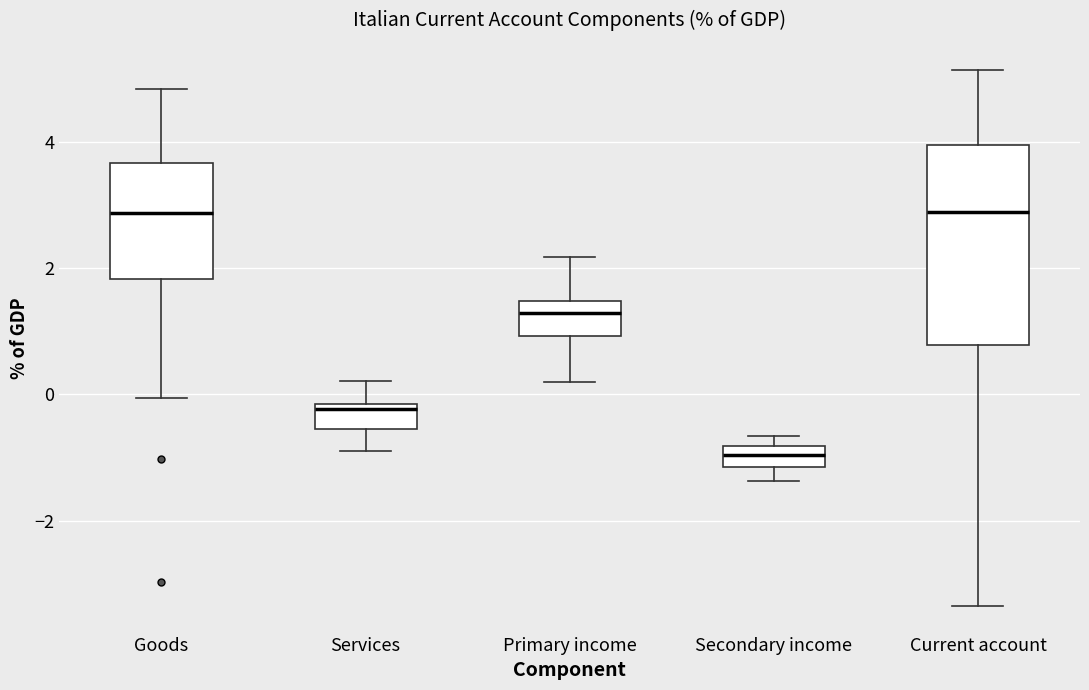

Reading left to right, transcribe this box plot: for each box, give where its median line is, the range the box spans, and where its two whiskers end, as read against the y-axis. The values are not printed on the chart, so give them approximately, as read against the axis.

Goods: median 2.8, box 1.8 to 3.6, whiskers 0.0 to 4.8
Services: median -0.2 (just below the box's upper edge), box -0.6 to -0.2, whiskers -0.8 to 0.2
Primary income: median 1.2, box 1.0 to 1.4, whiskers 0.2 to 2.2
Secondary income: median -1.0, box -1.2 to -0.8, whiskers -1.4 to -0.6
Current account: median 2.8, box 0.8 to 4.0, whiskers -3.4 to 5.2